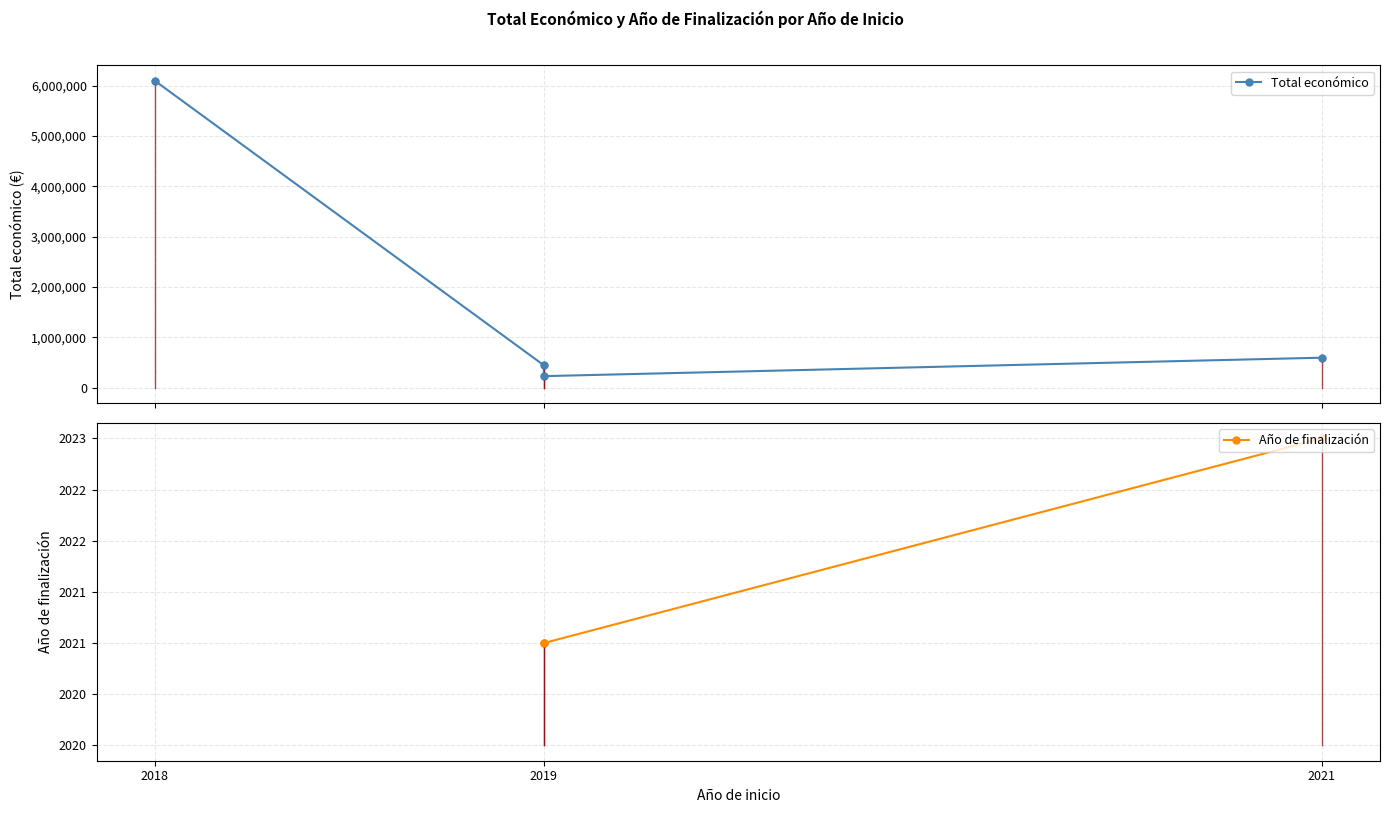

Is the value of Total económico at 2021 greater than the value of Año de finalización at 2018?

No